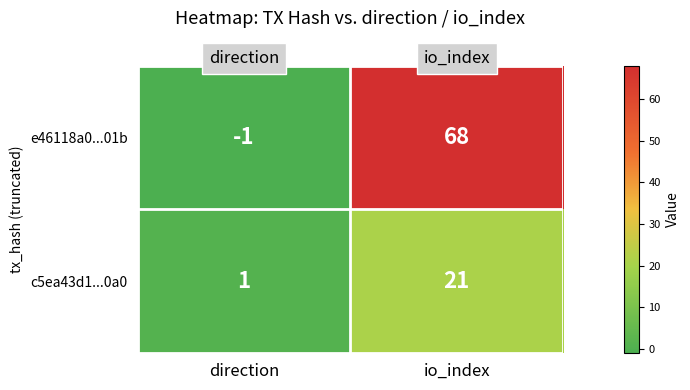

What is the average value of the e46118a0...01b series?

34